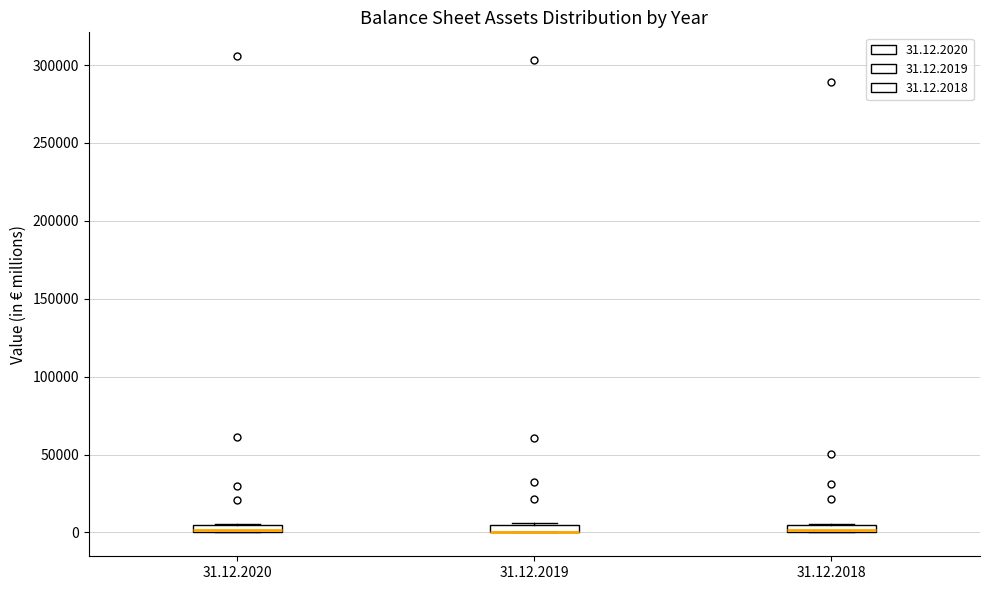

Where is the lower edge of the box for 31.12.2019 on the y-axis? The values are not printed on the chart, so give them approximately, as read against the axis.

0